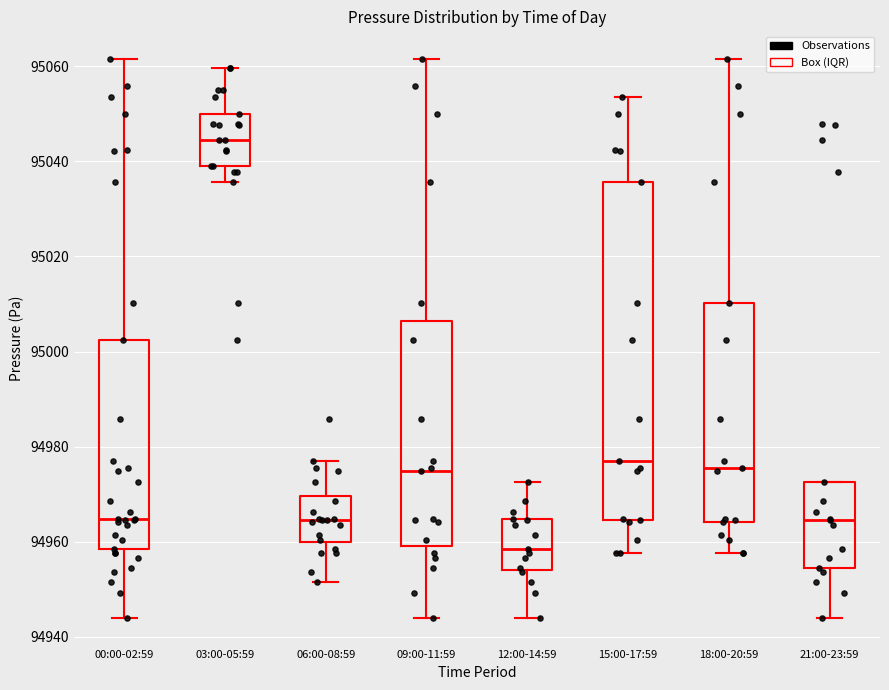

Where does the lower whisker of the box for 06:00-08:59 end on the y-axis? The values are not printed on the chart, so give them approximately, as read against the axis.

94952